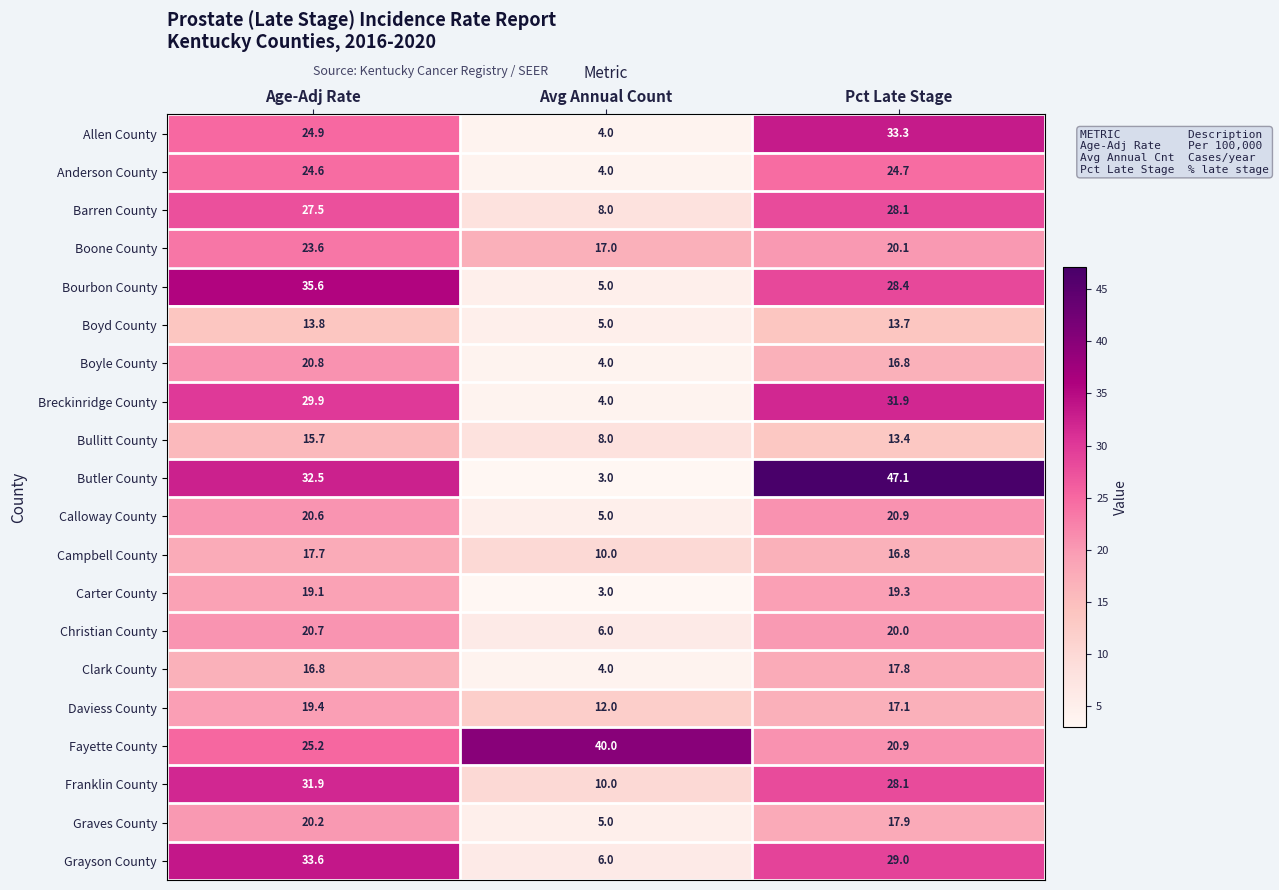

What is the spread (max minus min) of values at Pct Late Stage?

33.7